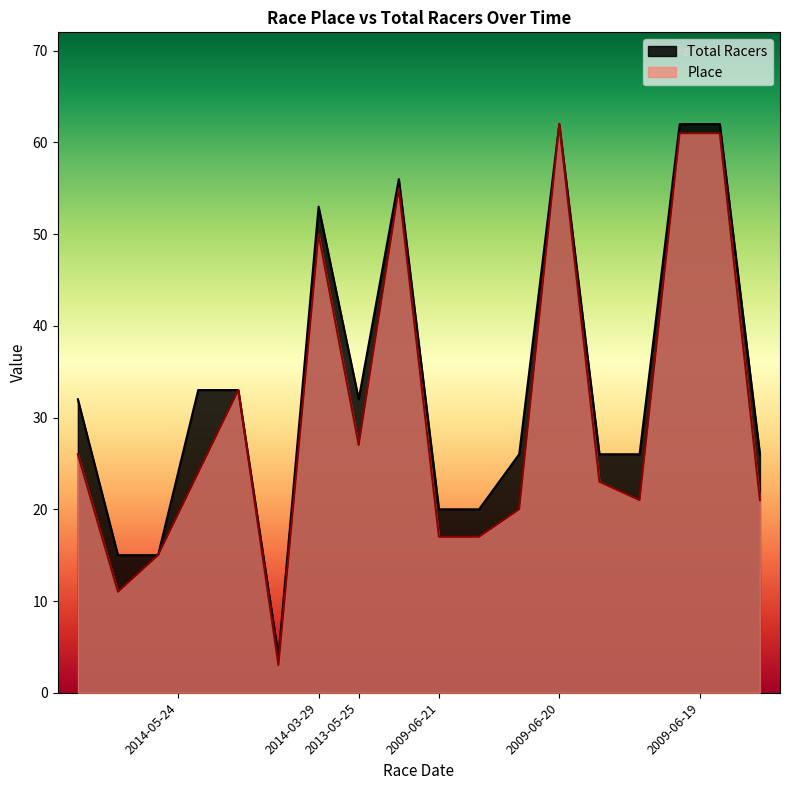

What is the spread (max minus min) of values at 2014-03-29?

3